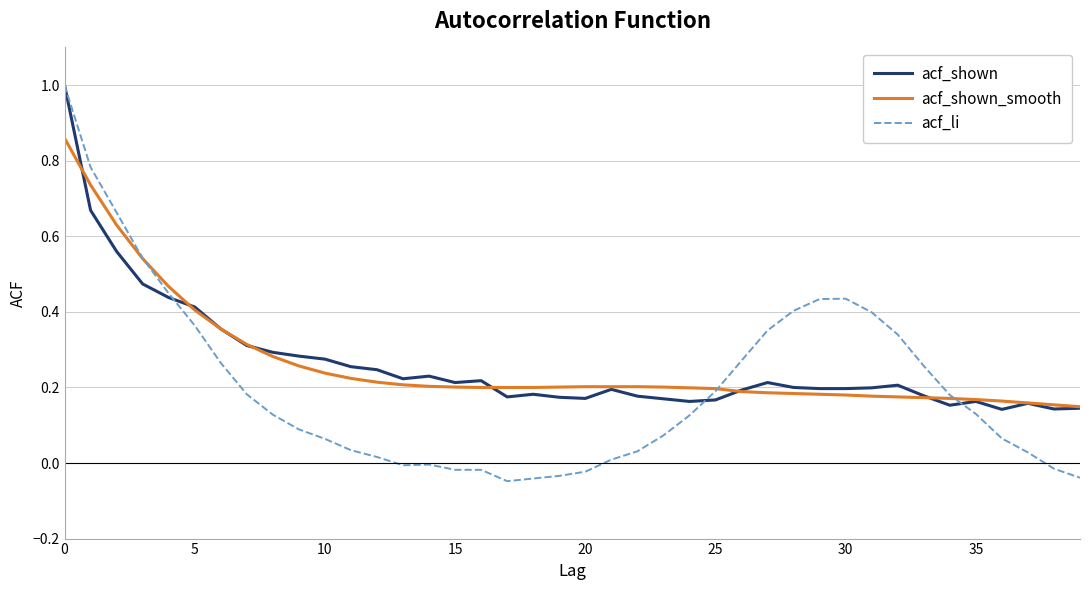

Which series has the largest range (max minus min)?

acf_li